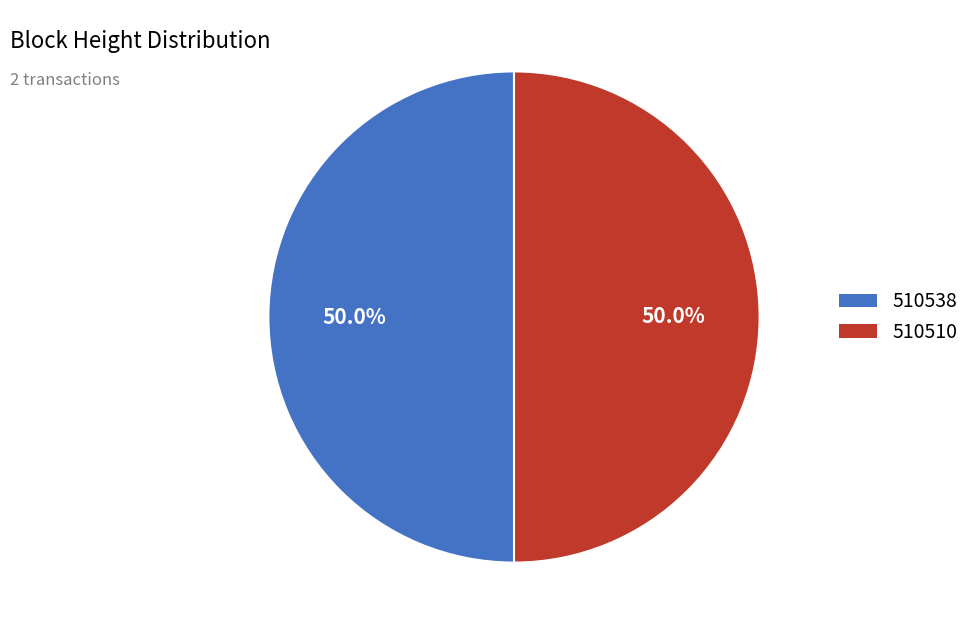

To the nearest percent, what is the average slice percentage?

50%